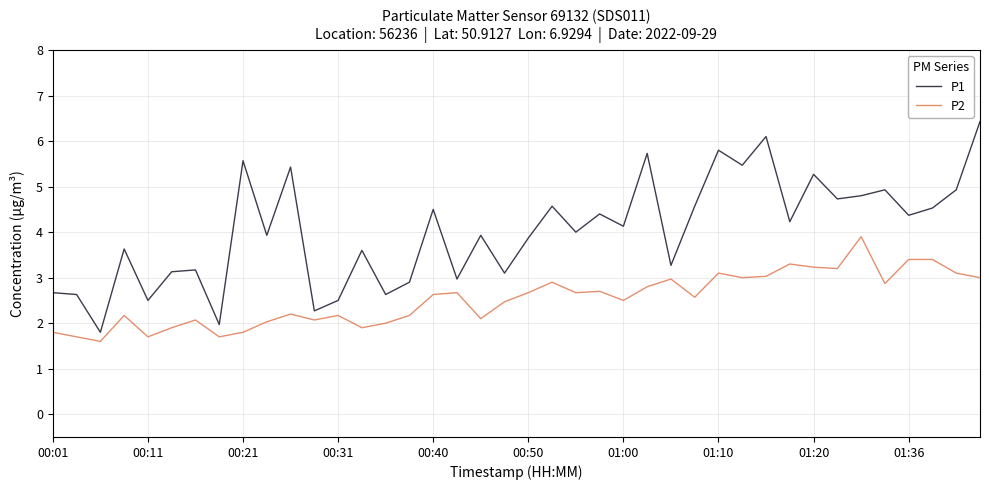

In P1, how many points are higher than both neighbors (excluding endpoints)?

14